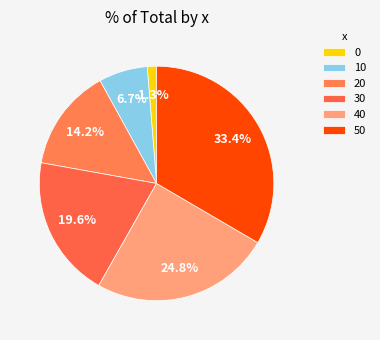

What is the total percentage of 0 and 20?

15.4%